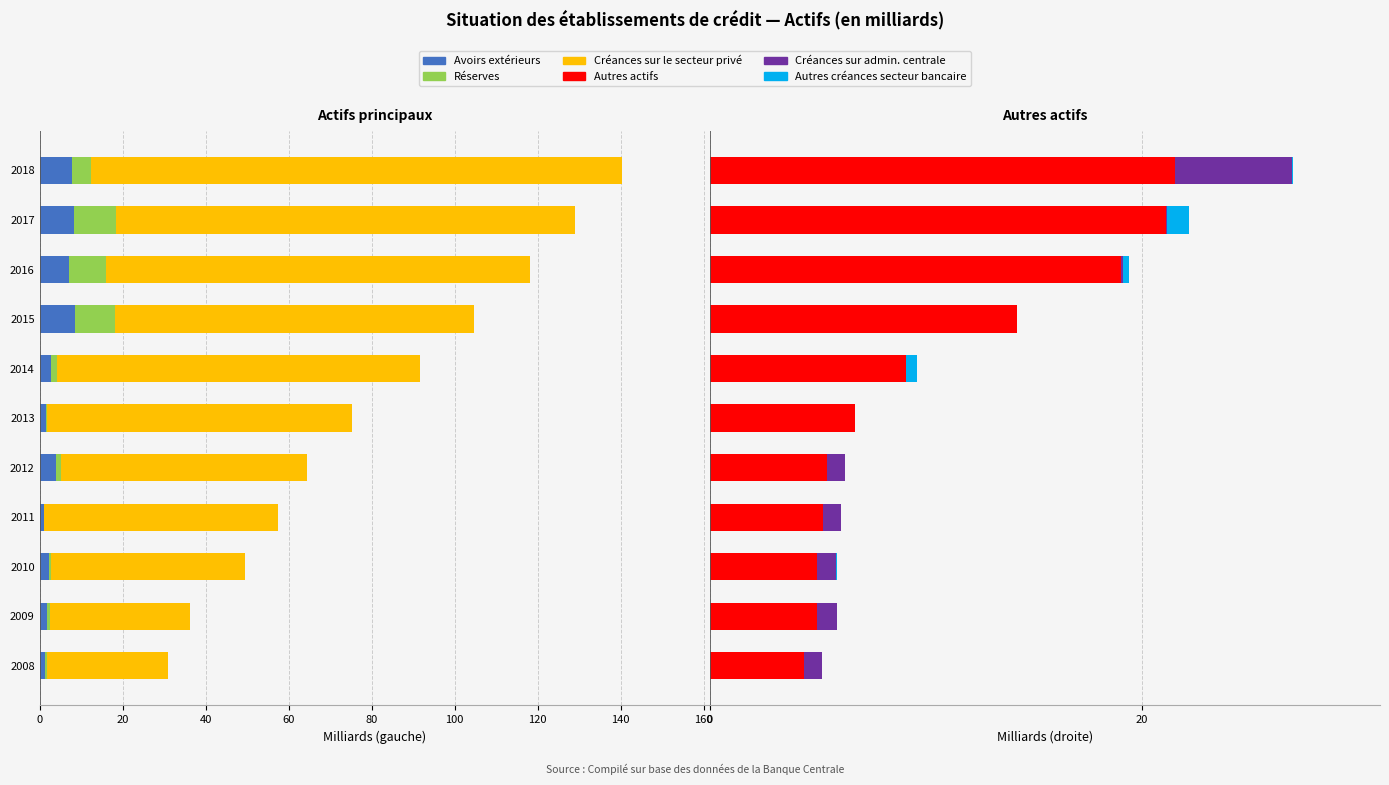

Are the bars grouped side by side (vs. stacked)?

Yes